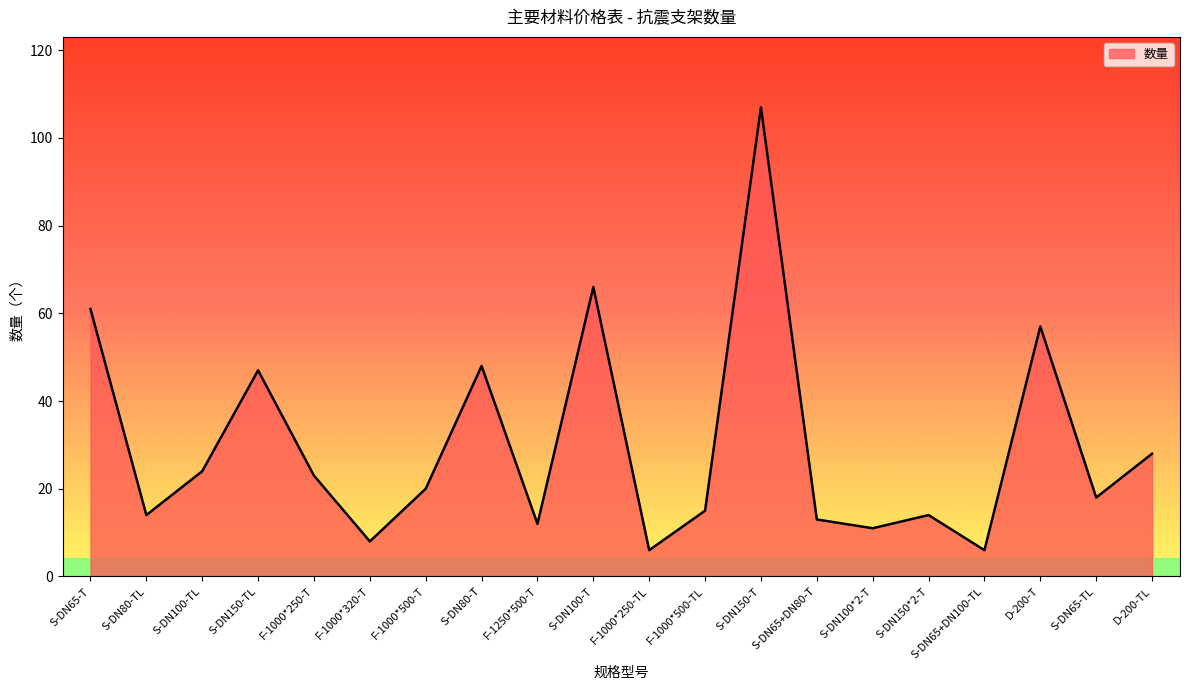

Is it true that the value at S-DN150-T is 107?

True